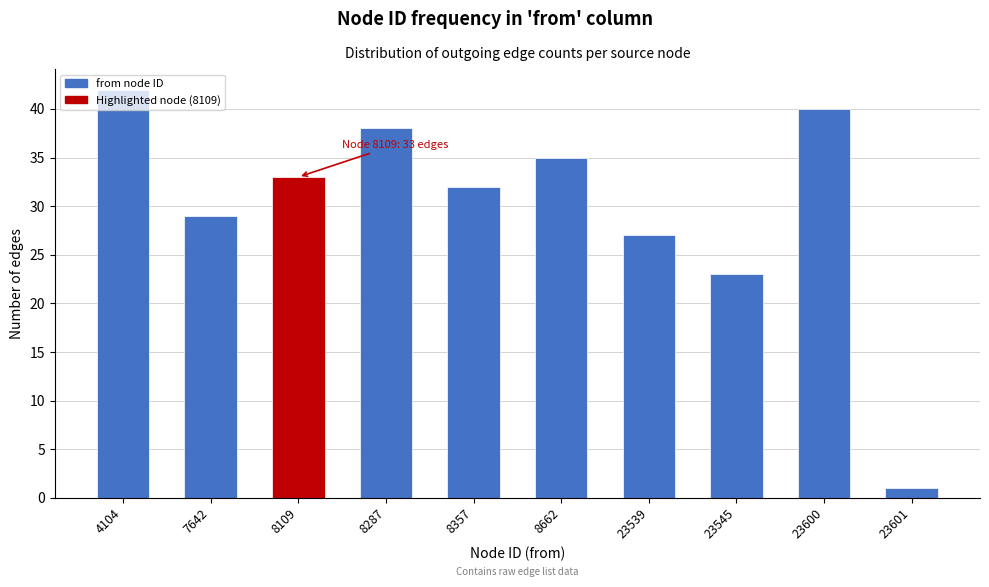

Where is the data nearest to the value 21?

23545